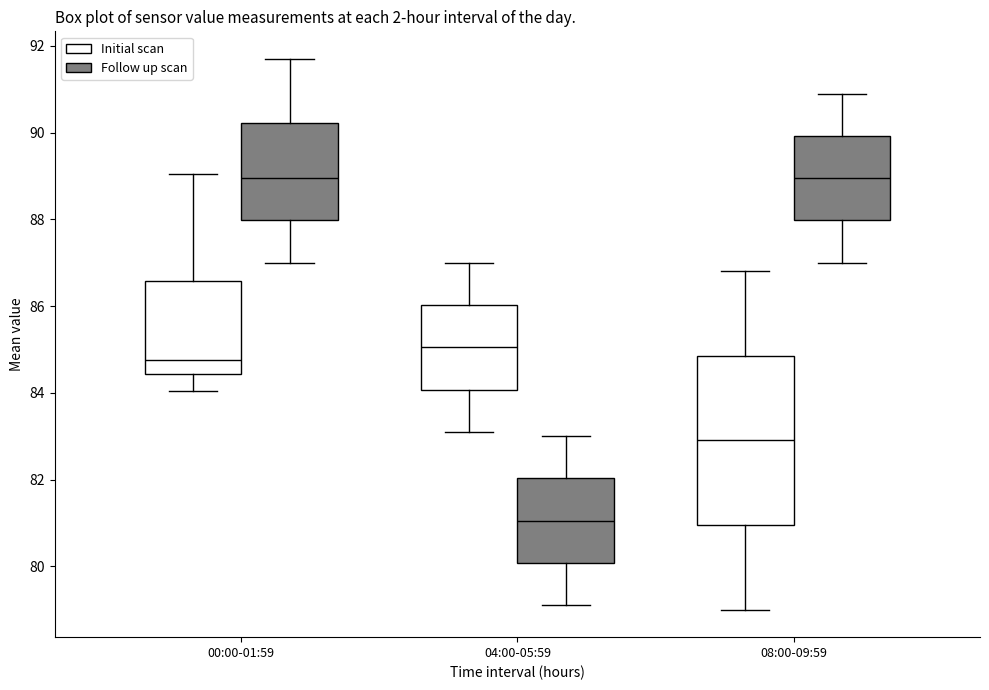

Where is the lower edge of the box for 00:00-01:59 (Follow up scan) on the y-axis? The values are not printed on the chart, so give them approximately, as read against the axis.

88.0